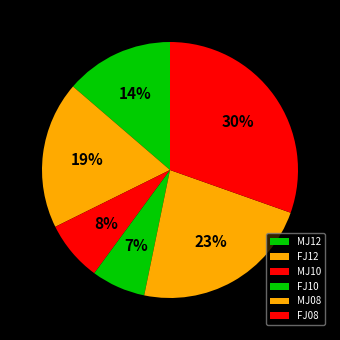

How many segments does this pie chart have?

6